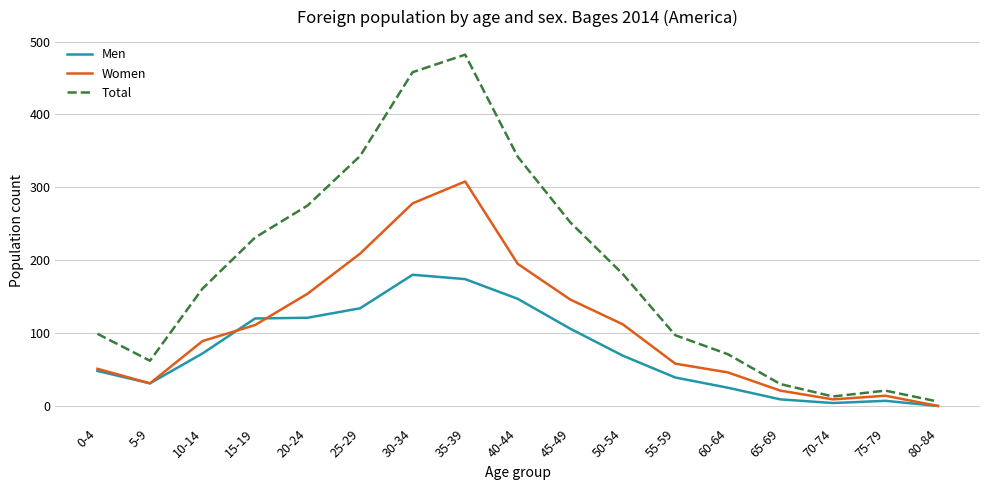

Rank the series by their average value, from lowest to highest.

Men, Women, Total